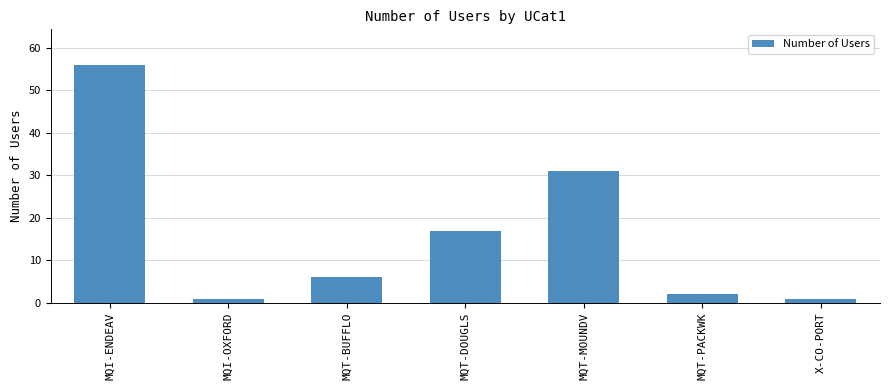

What is the change in value from MQI-ENDEAV to MQI-OXFORD?

-55